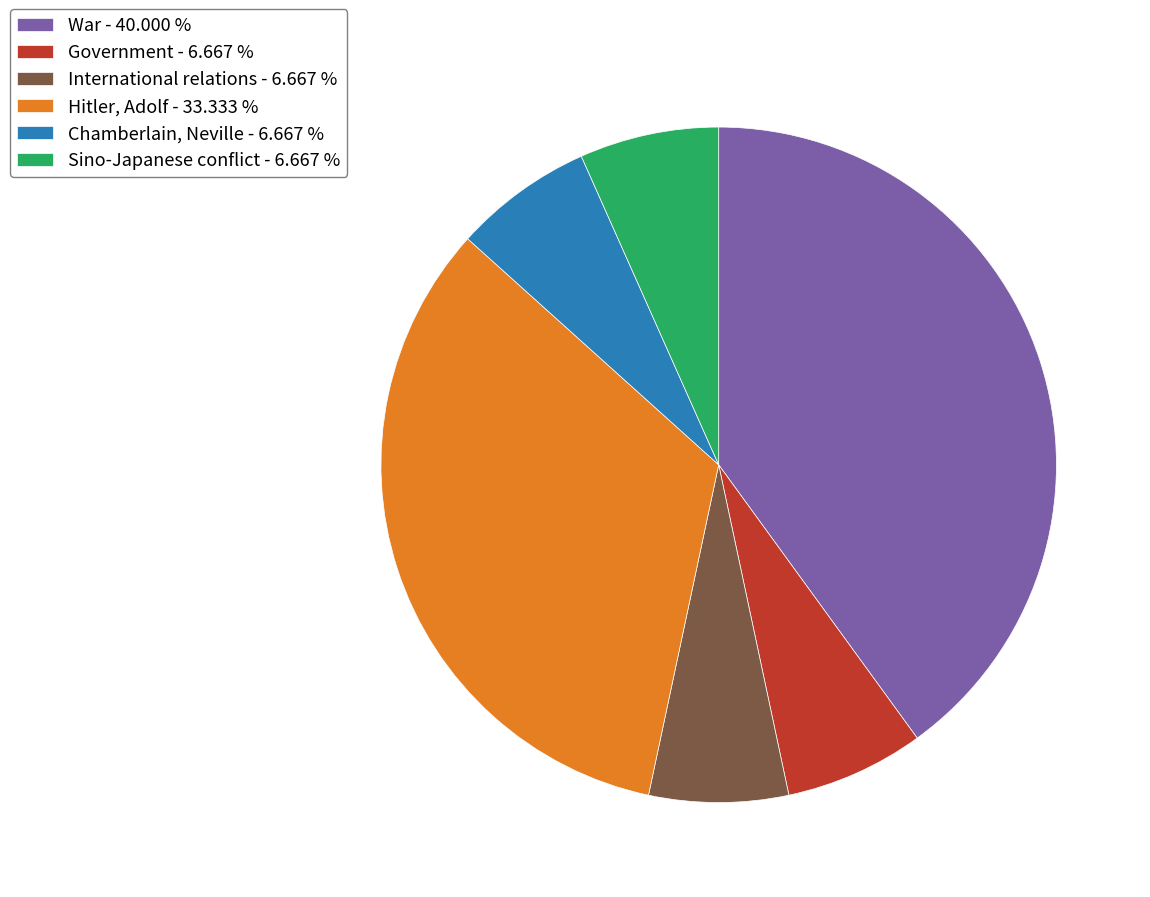

Does Government account for over 50% of the chart?

No